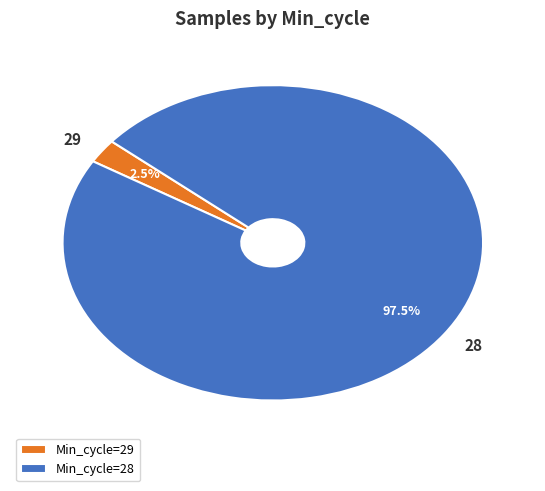

Between Min_cycle=29 and Min_cycle=28, which is larger?

Min_cycle=28